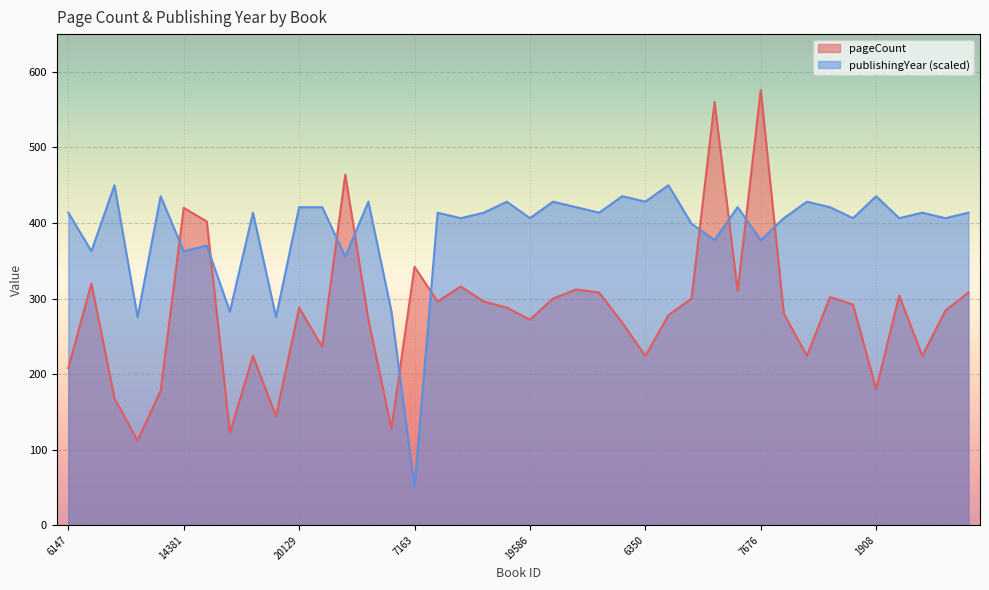

What is the difference between the pageCount values at 19851 and 6194?

16.0